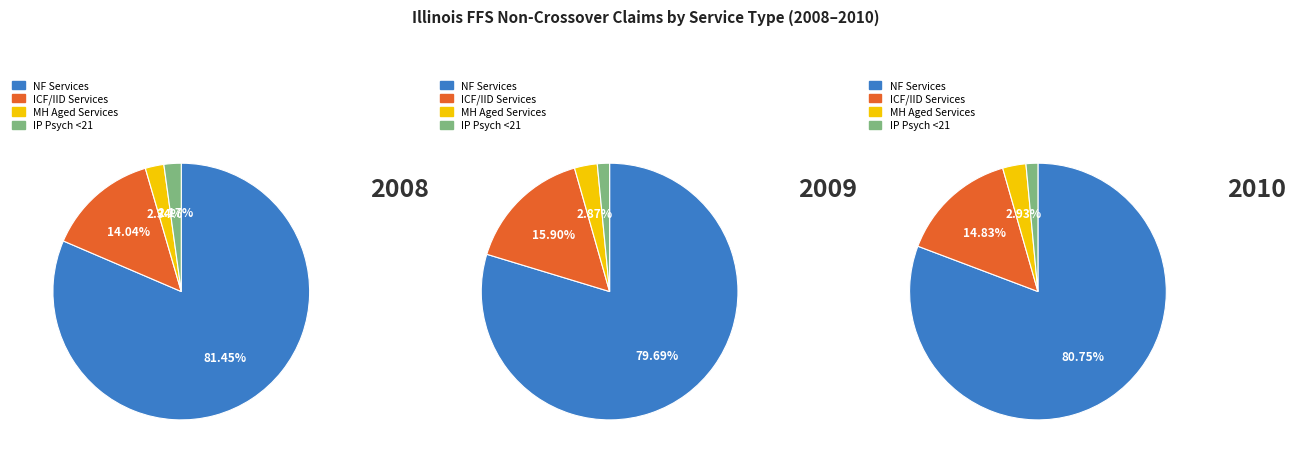

Which series changed the most between 0 and 1?

% Claims with ICF/IID Services